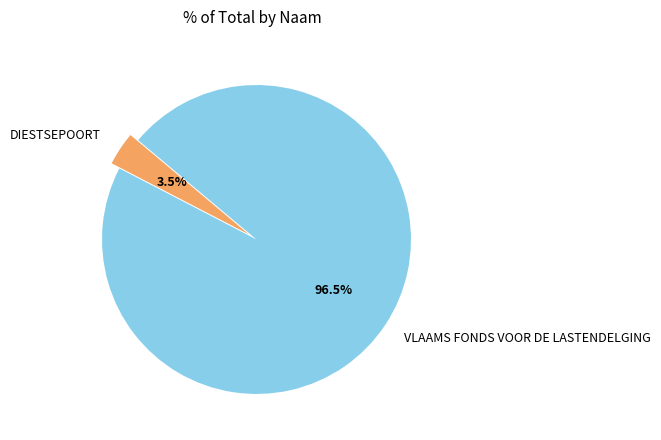

Approximately how many times larger is the value at VLAAMS FONDS VOOR DE LASTENDELGING compared to DIESTSEPOORT?

27.6